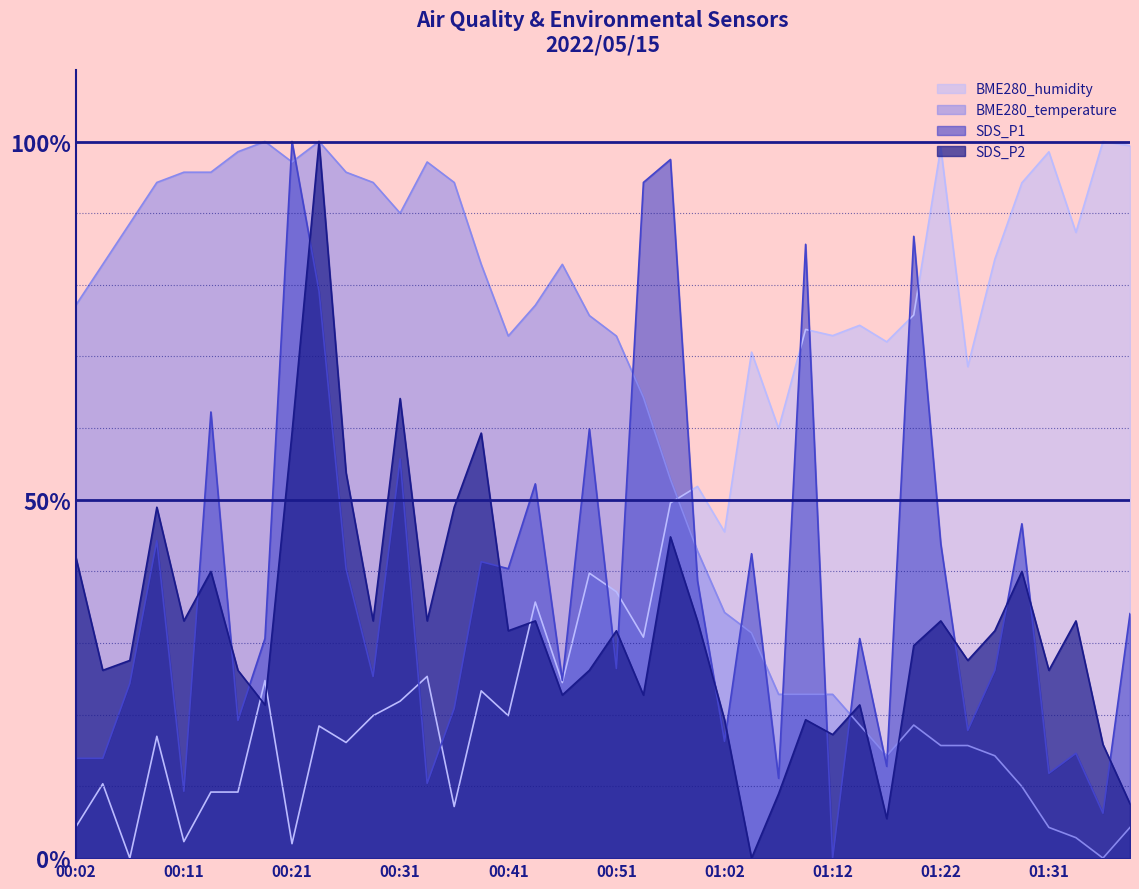

Where is the first local maximum for SDS_P1?

00:09